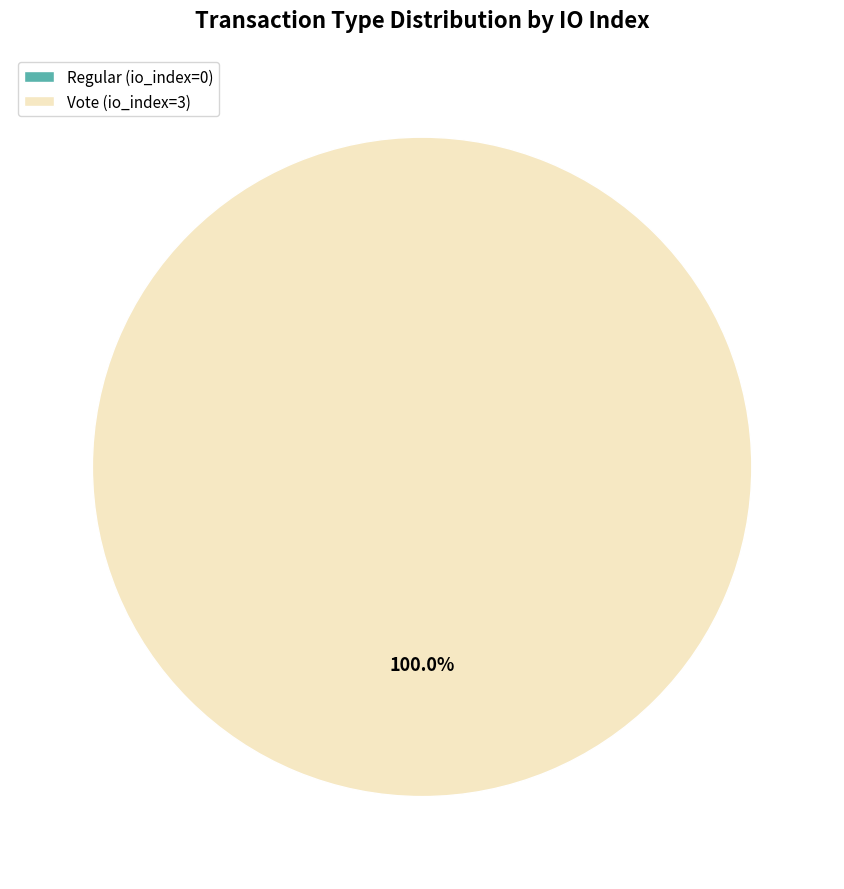

Which slice is the largest?

Vote